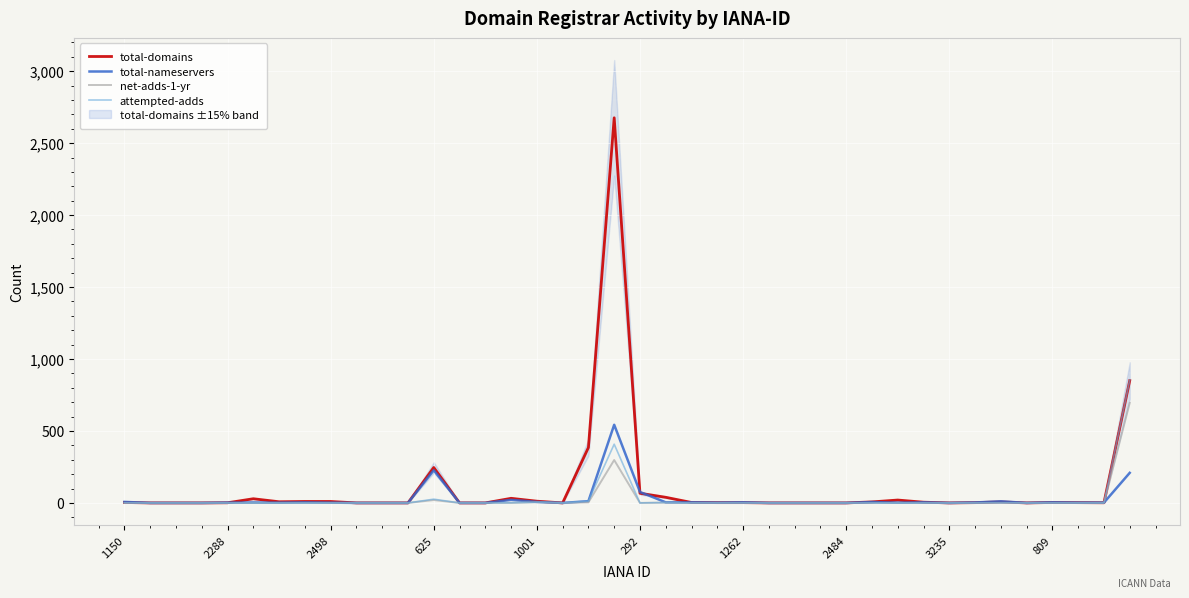

True or false: total-nameservers has more than 1 points higher than both neighbors.

True